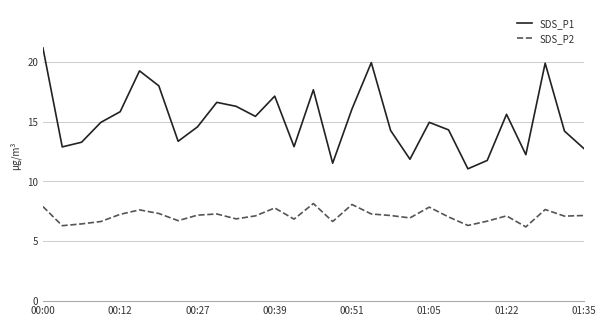

List the series in order of their overall mean, highest first.

SDS_P1, SDS_P2